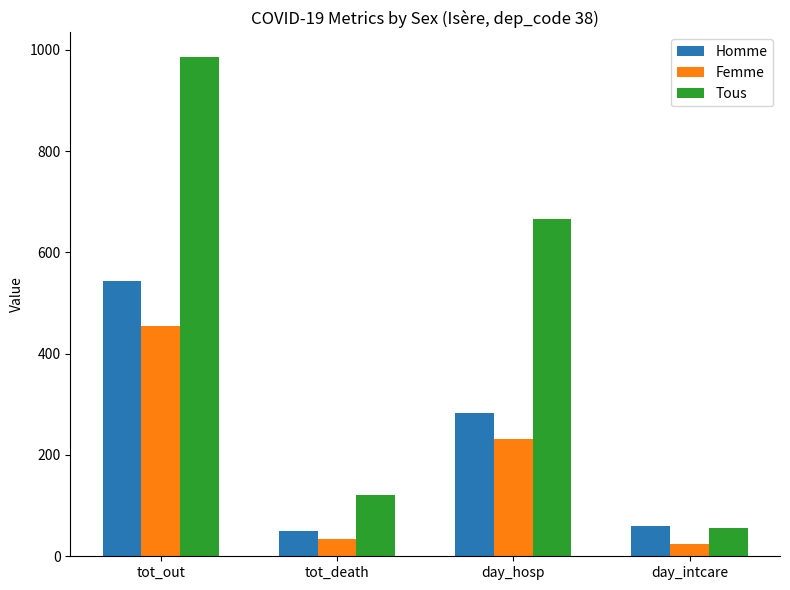

The value of Femme at day_intcare is 25. True or false?

True